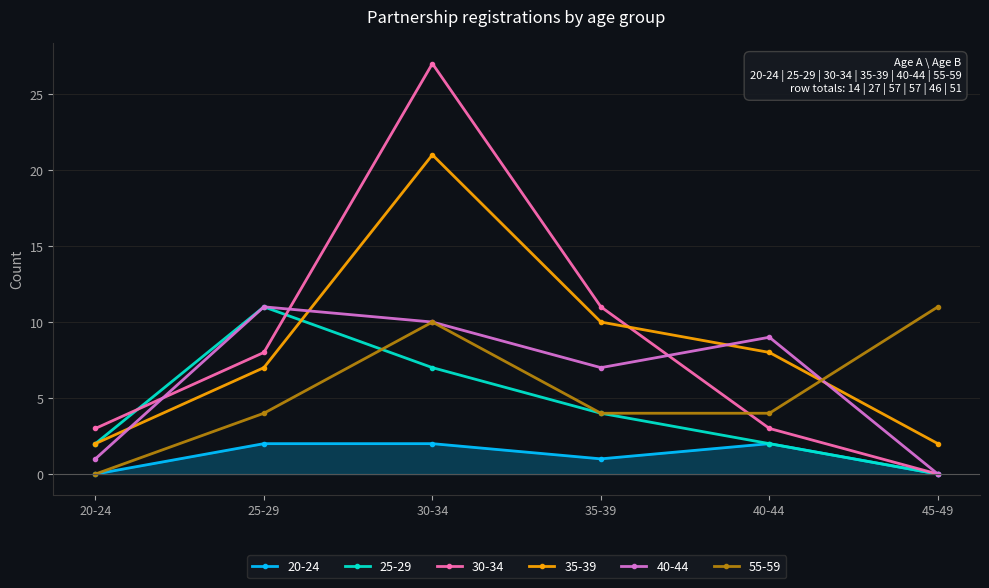

At which category does 35-39 reach its first local peak?

30-34